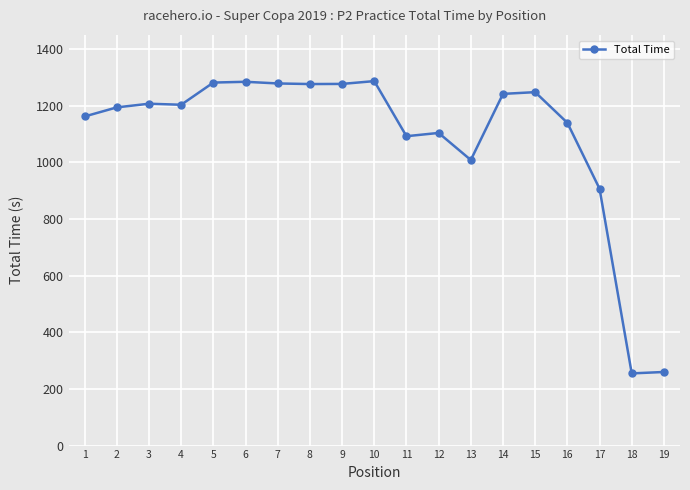

The chart shows a value of 1951.8 at 7. True or false?

False